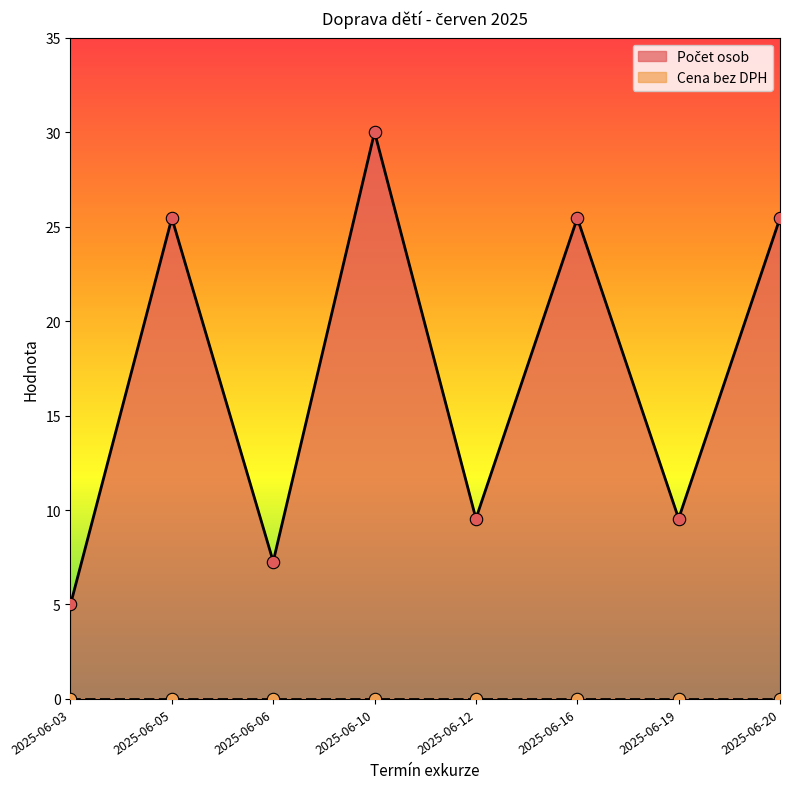

Which has a higher value, 2025-06-05 or 2025-06-10?

2025-06-10